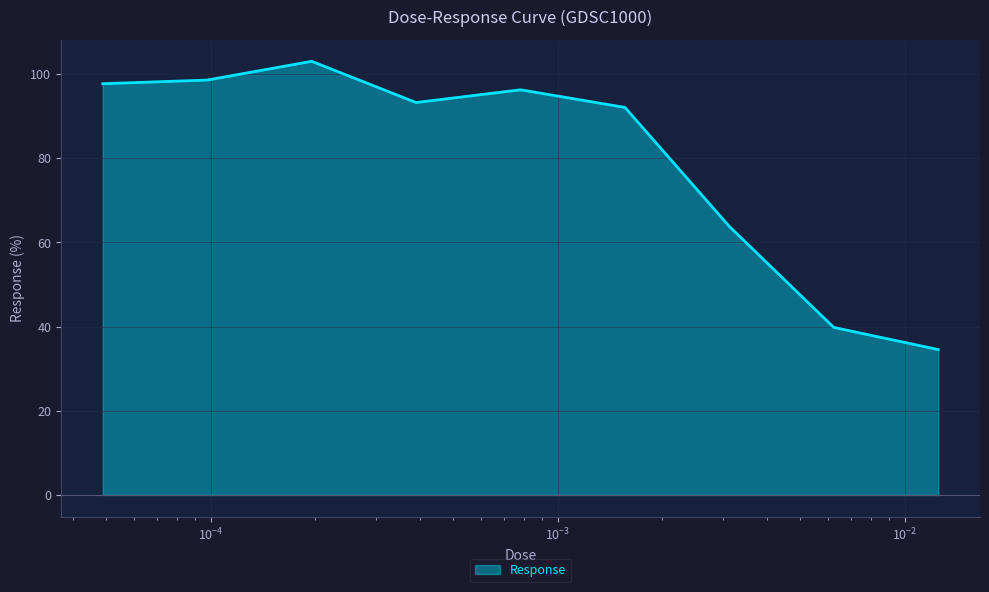

What is the smallest value displayed?

34.5